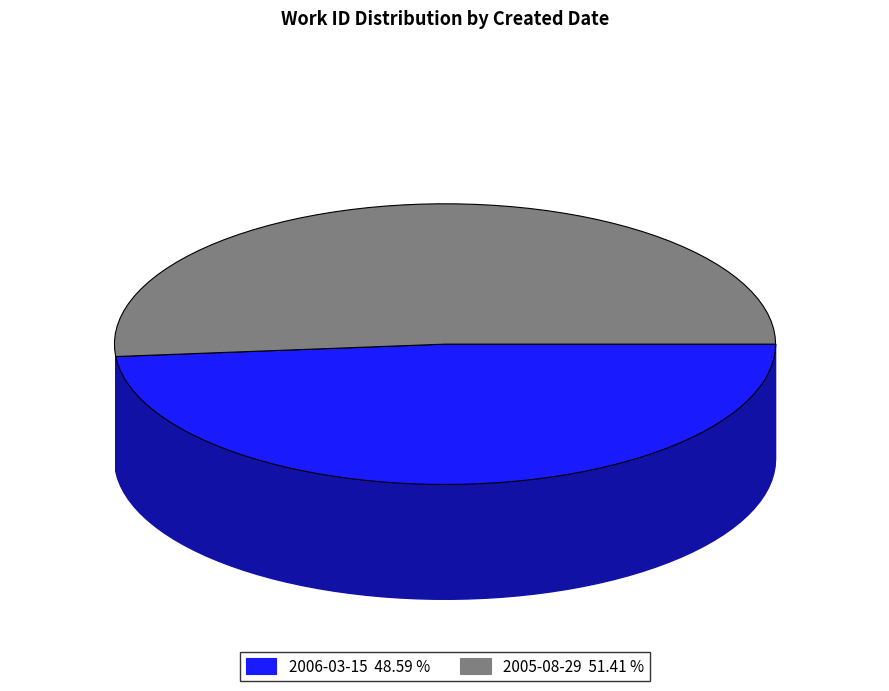

What is the largest slice in the pie chart?

2005-08-29